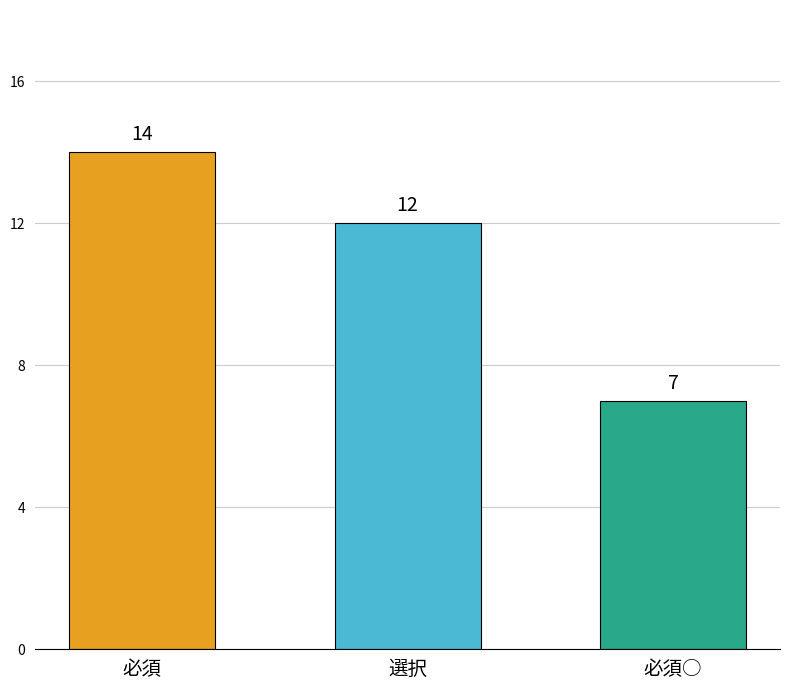

Reading left to right, list all the values displayed in this chart.

必須=14	選択=12	必須○=7